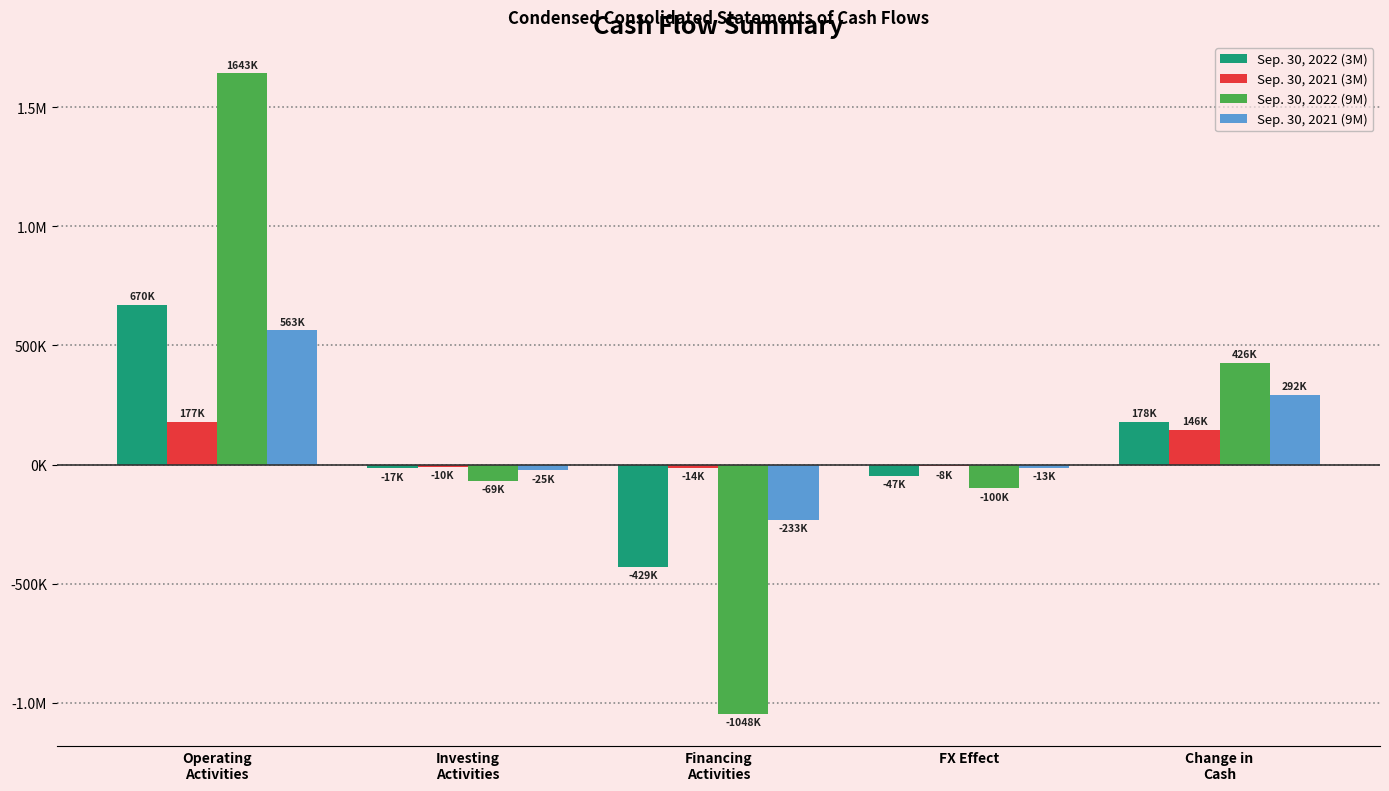

Where is Sep. 30, 2021 (3M) nearest to the value 81792?

Change in
Cash